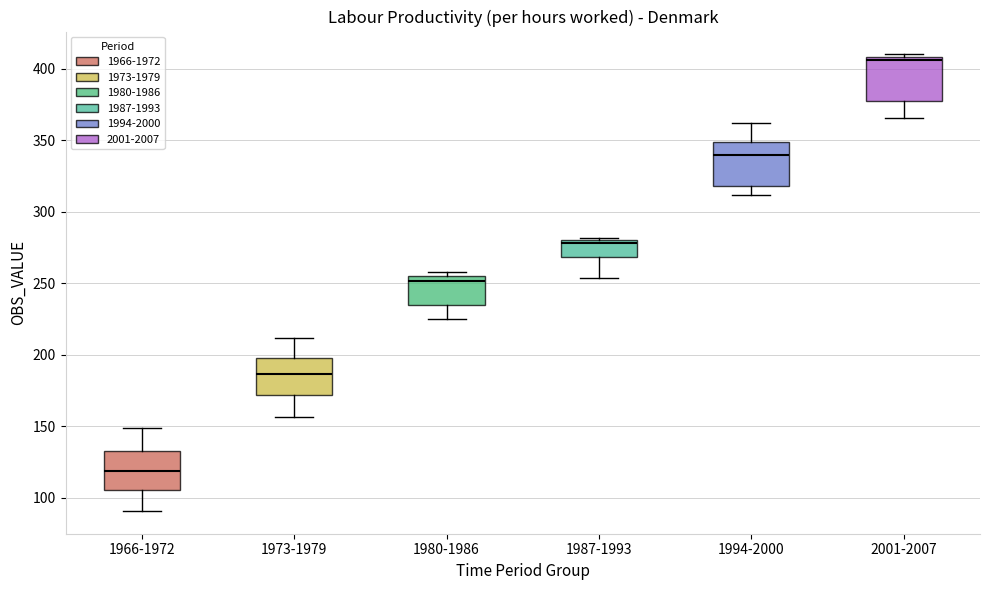

Reading left to right, read every box against the y-axis: the position of its median line, the range the box covers, and the ends of its whiskers. The values are not printed on the chart, so give them approximately, as read against the axis.

1966-1972: median 120, box 105 to 130, whiskers 90 to 150
1973-1979: median 185, box 170 to 200, whiskers 155 to 210
1980-1986: median 250, box 235 to 255, whiskers 225 to 260
1987-1993: median 280 (just below the box's upper edge), box 270 to 280, whiskers 255 to 280
1994-2000: median 340, box 320 to 350, whiskers 310 to 360
2001-2007: median 405, box 375 to 410, whiskers 365 to 410 (just above the box's upper edge)